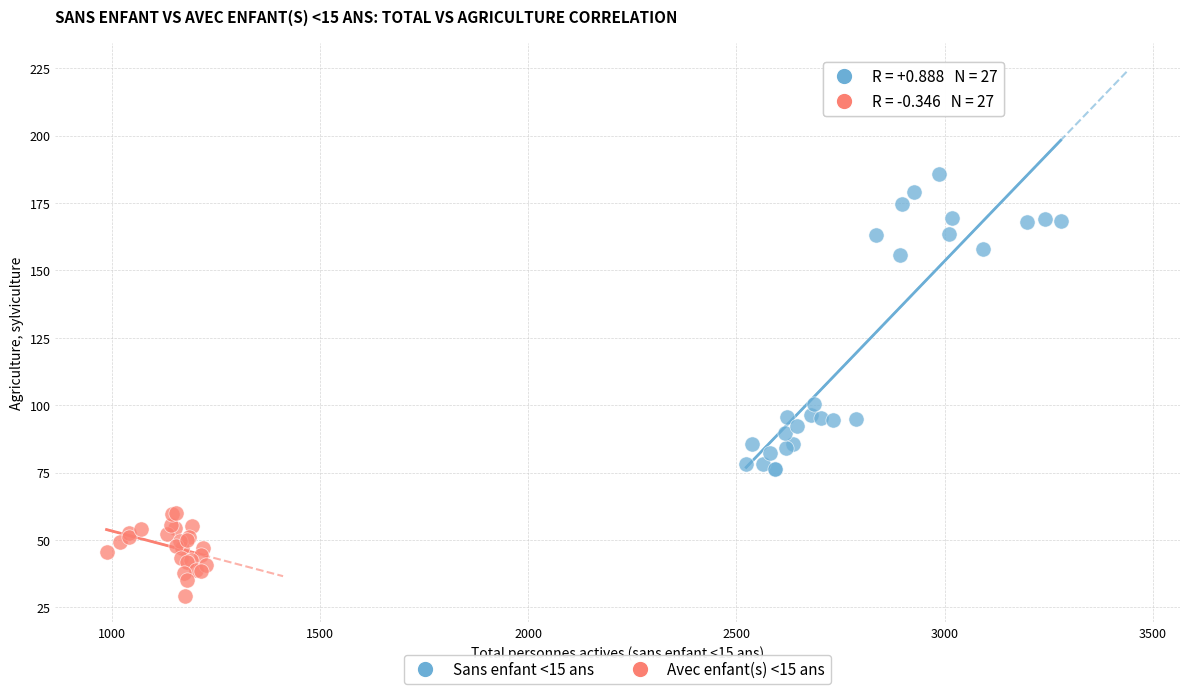

Which series has the largest Y range (max minus min)?

Sans enfant <15 ans